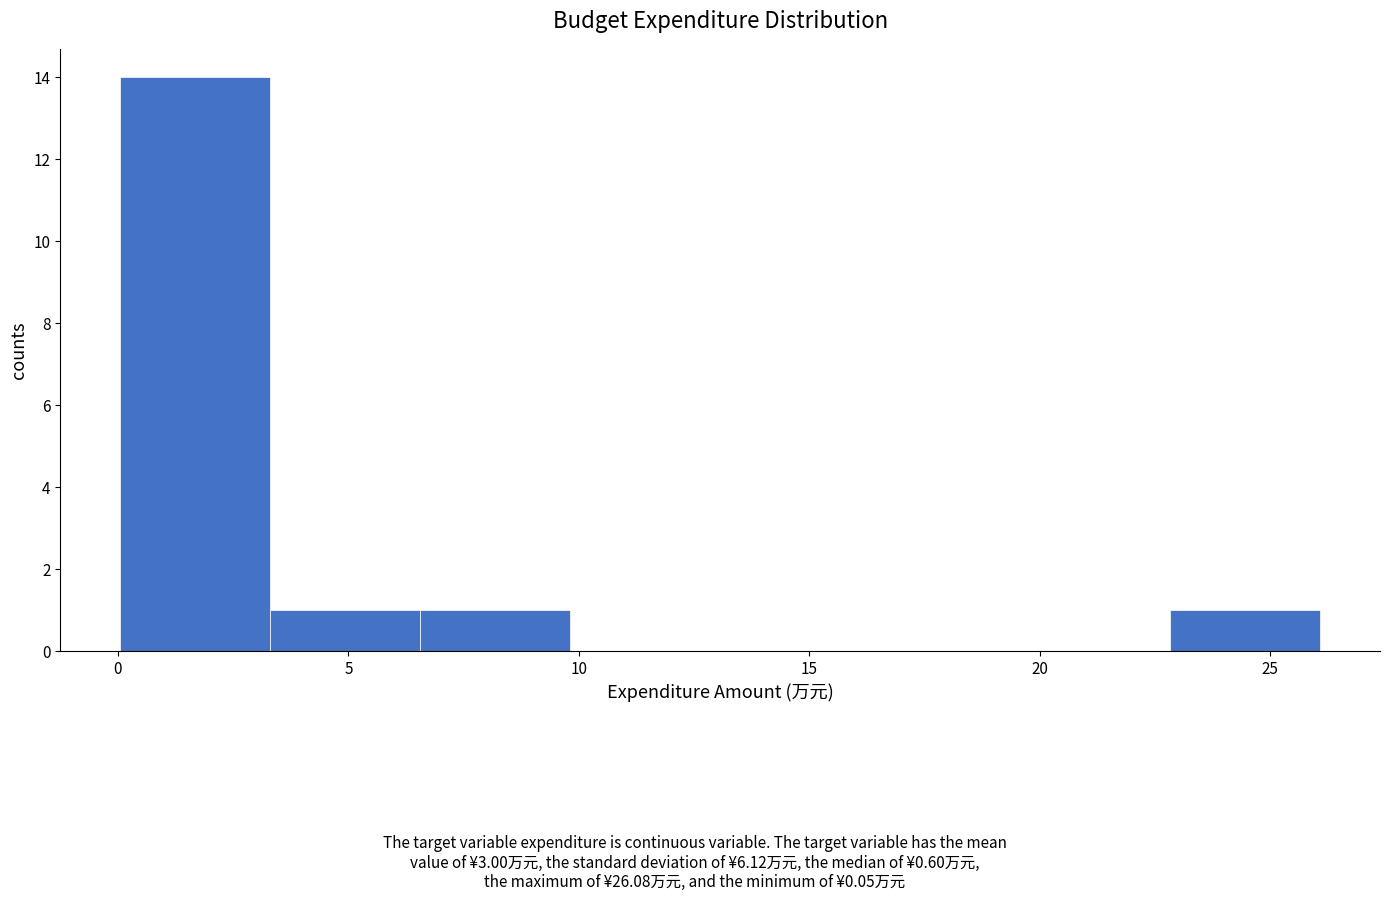

Reading left to right, list every bar in this chart as the range it spans on the x-axis followed by its height. Neither the bar edges nor the heights are printed on the chart, so give them approximately, as read against the axes.

0.0 to 3.5: 14
3.5 to 6.5: 1
6.5 to 10.0: 1
10.0 to 13.0: 0
13.0 to 16.5: 0
16.5 to 19.5: 0
19.5 to 23.0: 0
23.0 to 26.0: 1